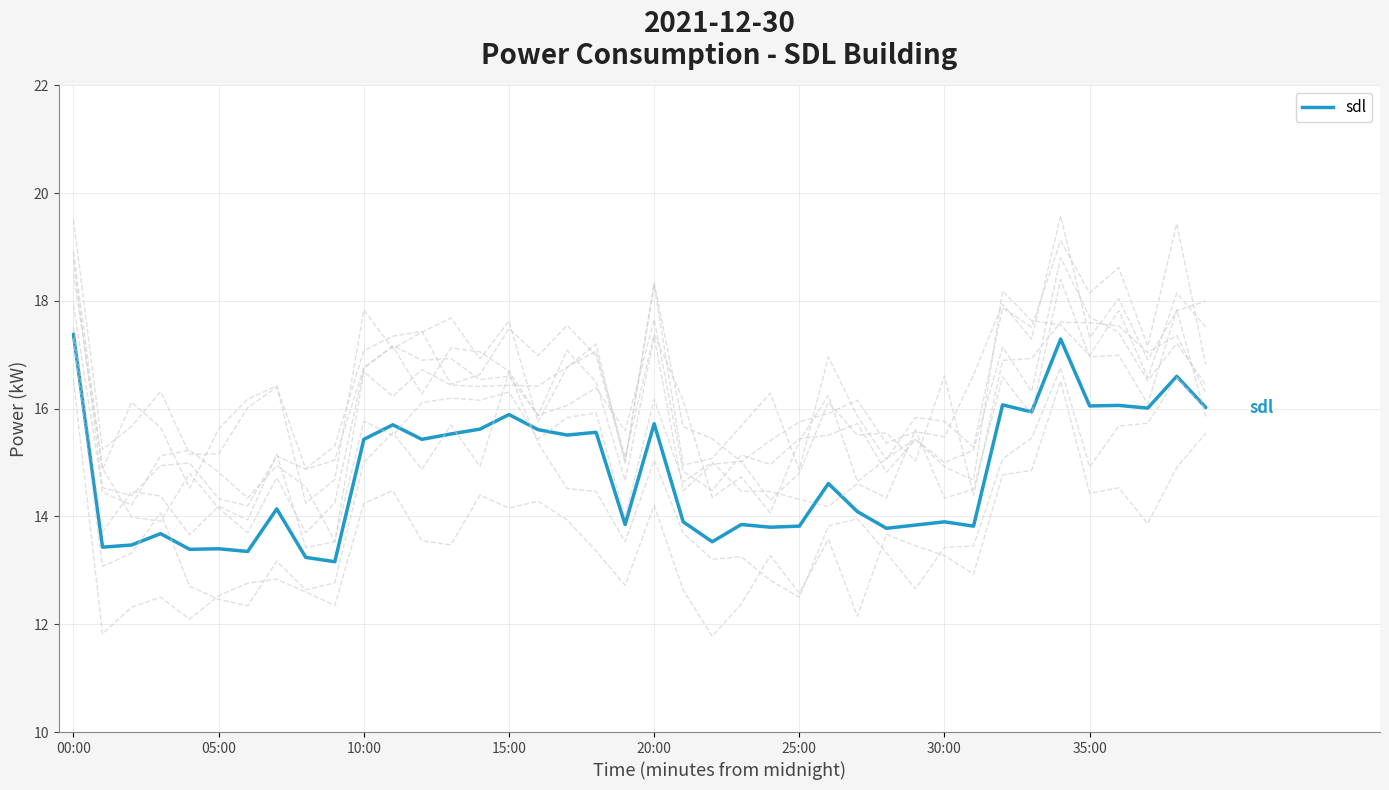

What is the difference between the values at 36 and 16?

0.4